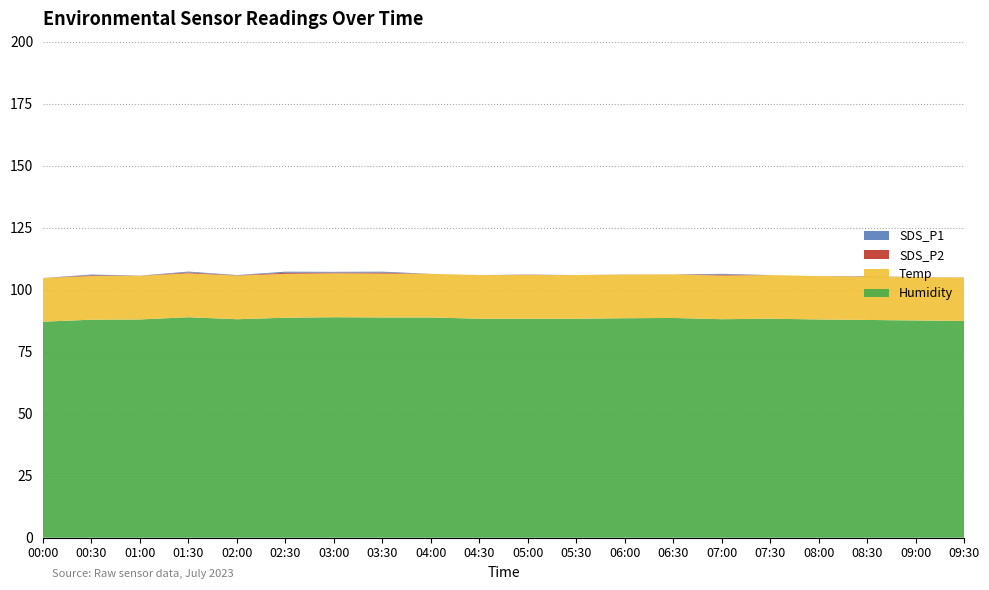

Reading left to right, extract all data points from this chart.

SDS_P1: 0.0	0.3	0.0	0.3	0.1	0.4	0.3	0.4	0.0	0.0	0.1	0.0	0.0	0.0	0.3	0.0	0.0	0.1	0.0	0.0
SDS_P2: 0.0	0.3	0.0	0.3	0.1	0.4	0.3	0.4	0.0	0.0	0.1	0.0	0.0	0.0	0.3	0.0	0.0	0.1	0.0	0.0
Temp: 17.6	17.6	17.6	17.7	17.6	17.7	17.7	17.7	17.6	17.6	17.6	17.6	17.6	17.6	17.6	17.6	17.5	17.5	17.5	17.5
Humidity: 87.1	87.9	88.0	88.9	88.1	88.7	88.9	88.8	88.8	88.3	88.3	88.3	88.5	88.6	88.1	88.3	88.0	87.8	87.6	87.4